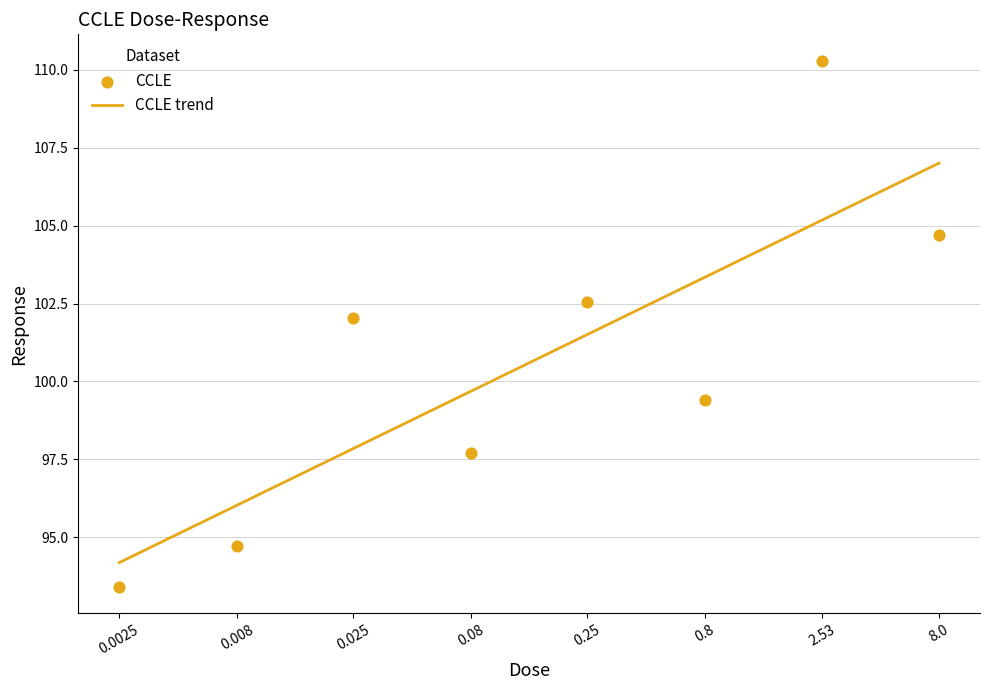

Between 0.25 and 0.008, which is larger?

0.25